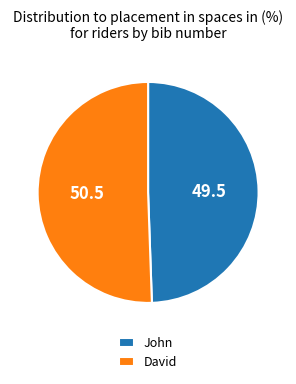

How many slices are in this pie chart?

2